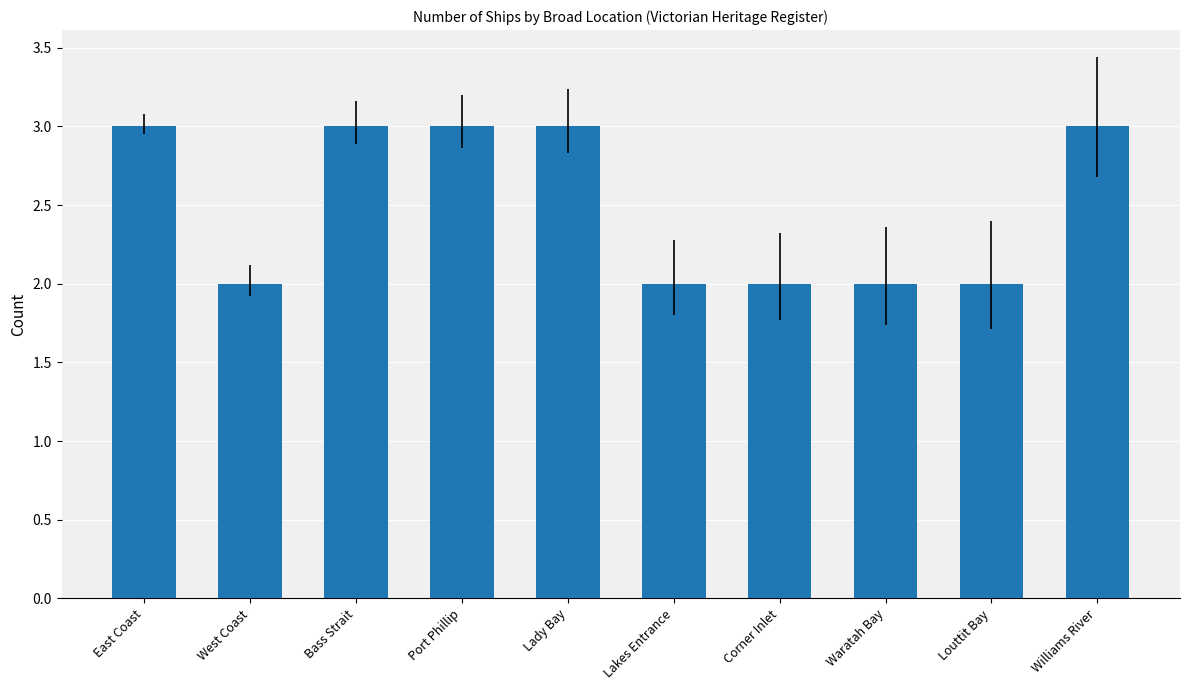

The chart shows a value of 1 at Lakes Entrance. True or false?

False